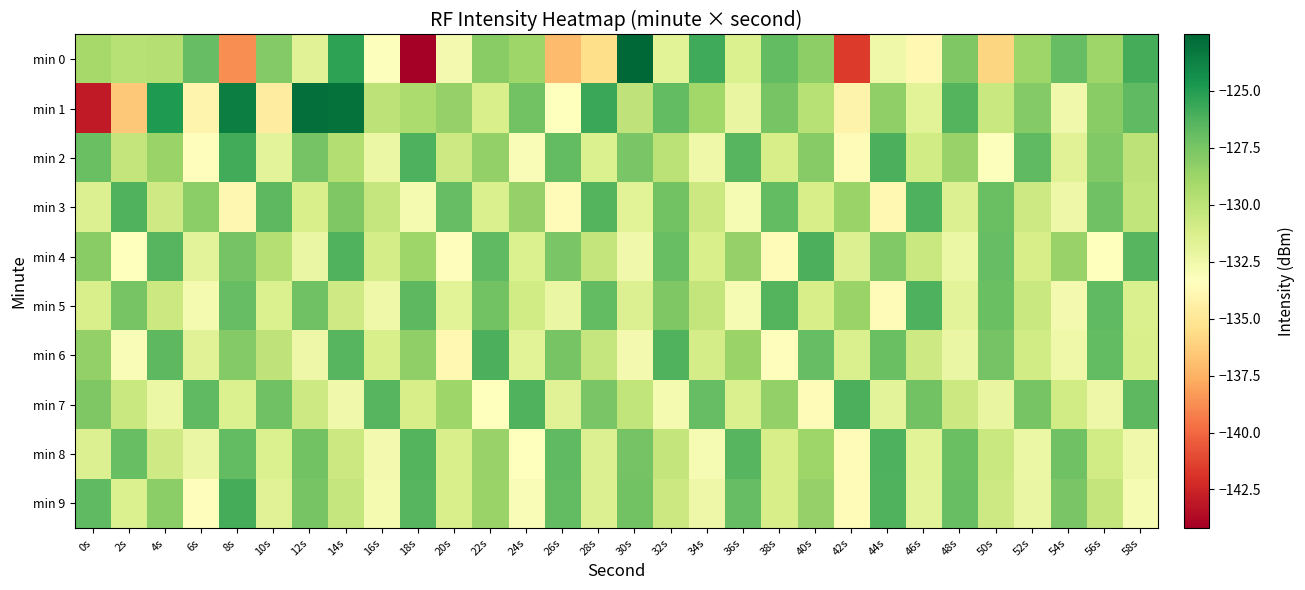

Which series changed the most between 0s and 46s?

min 1